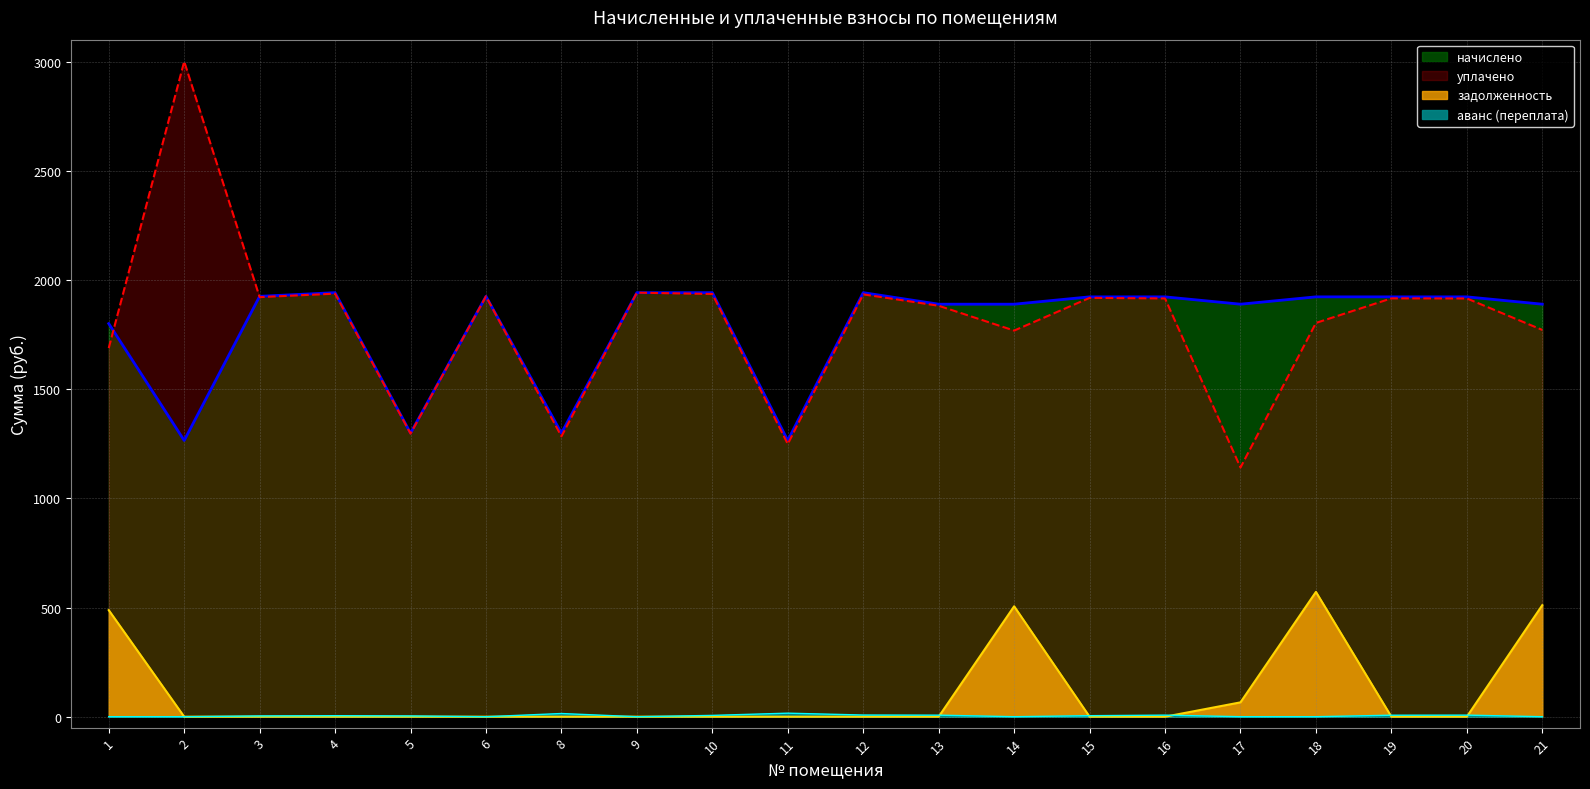

At which category is the sum across all series the highest?

18